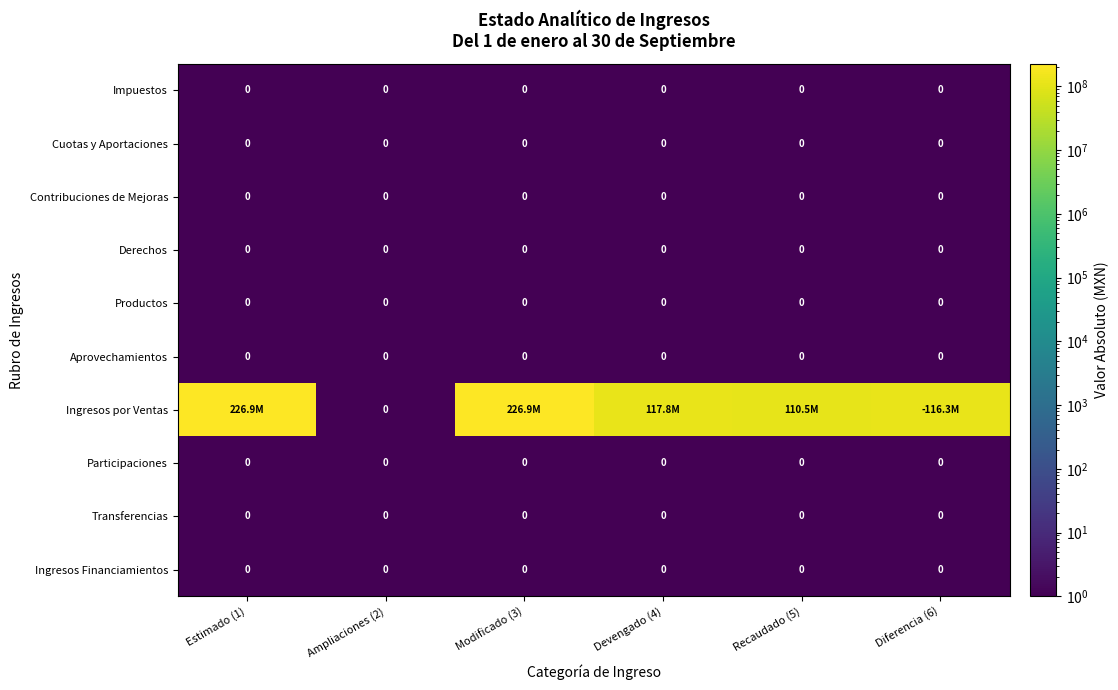

Count the number of data series in this chart.

10